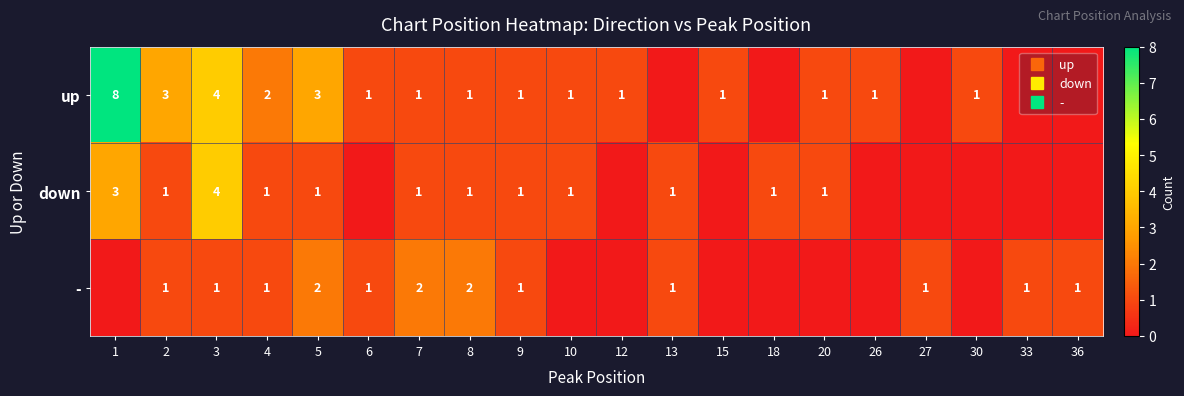

Which label corresponds to the smallest value in the chart?

13